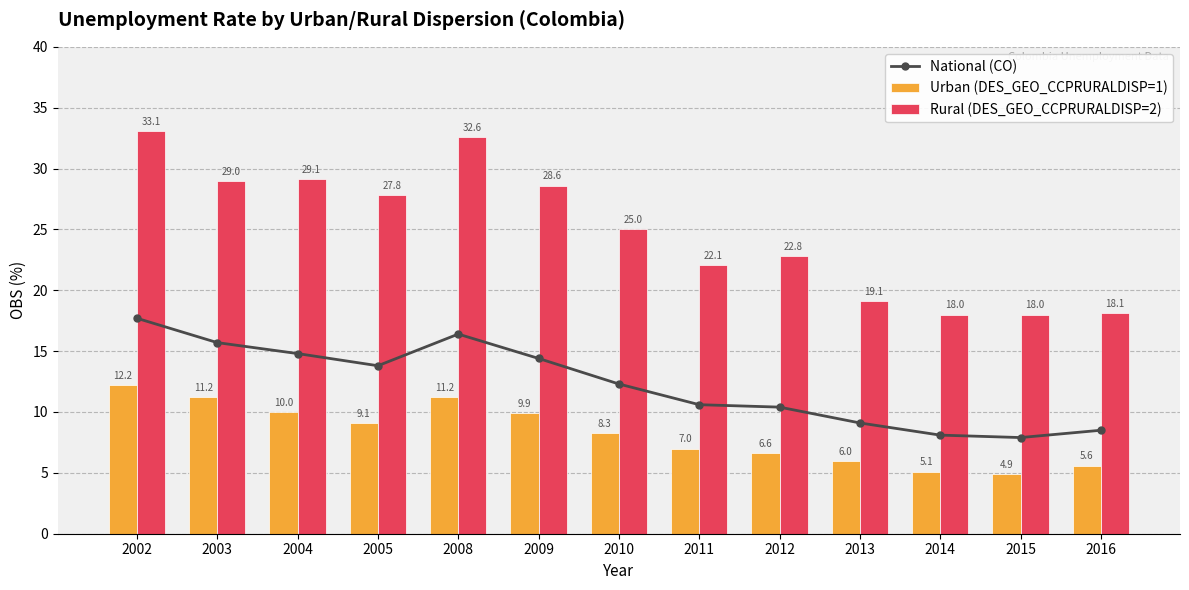

Rank the series at 2011 from highest to lowest value.

Rural (DES_GEO_CCPRURALDISP=2), National (CO), Urban (DES_GEO_CCPRURALDISP=1)